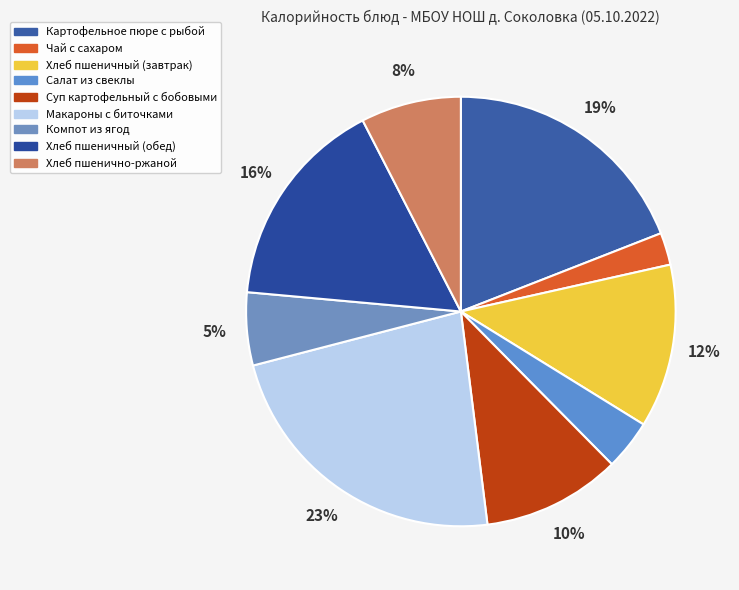

To the nearest percent, what is the combined percentage of Хлеб пшенично-ржаной and Хлеб пшеничный (обед)?

24%